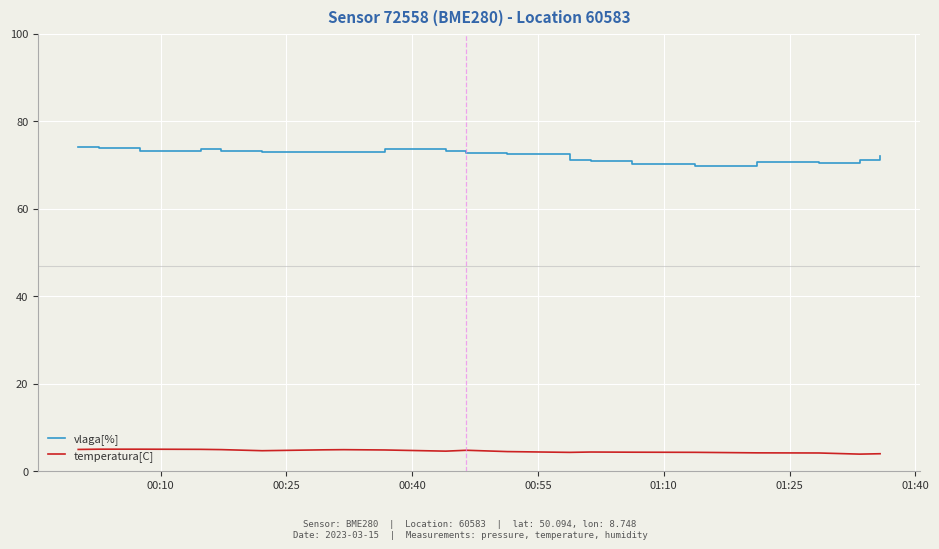

True or false: vlaga[%] and temperatura[C] intersect in this chart.

False